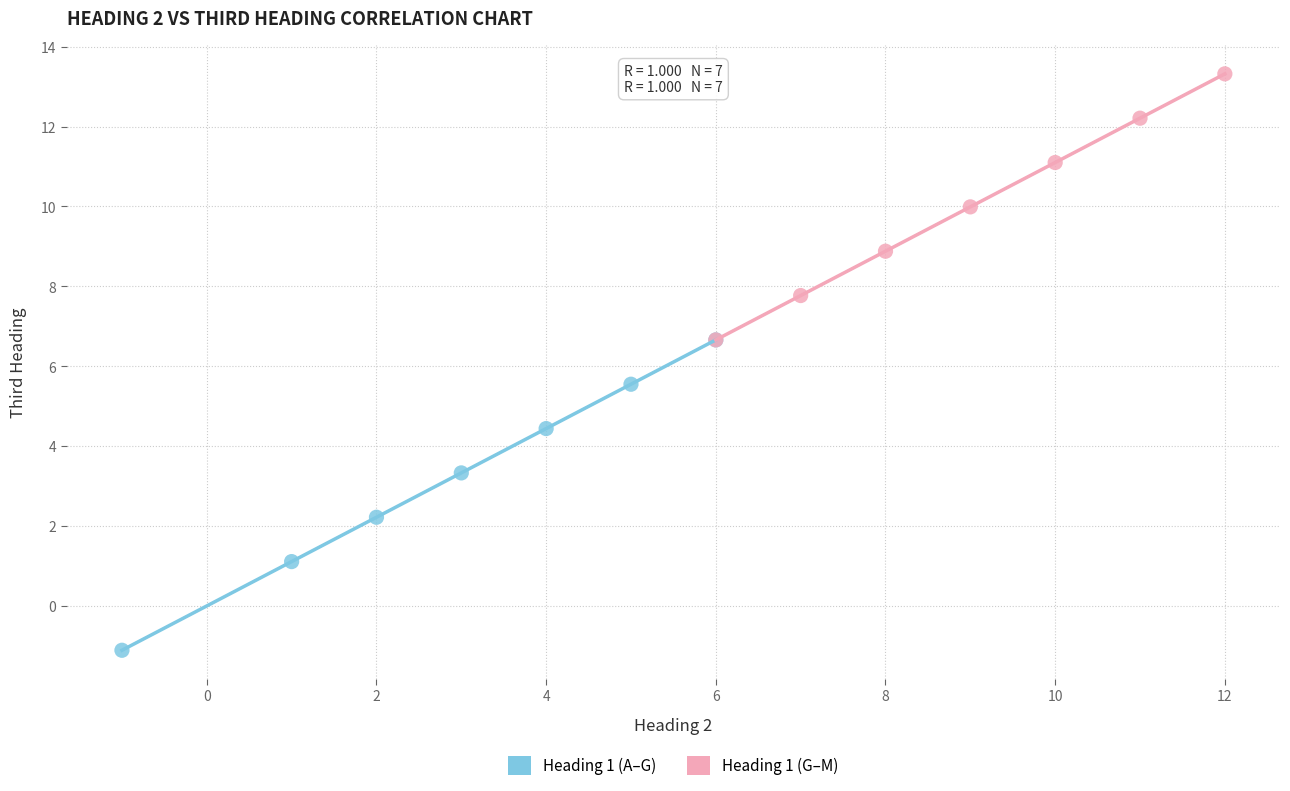

Which series reaches the maximum Y coordinate?

Heading 1 (G–M)